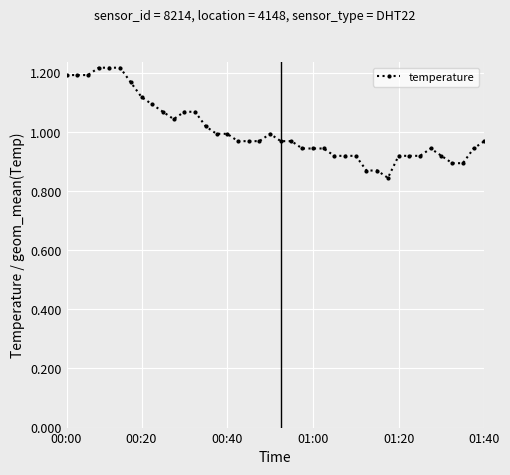

What is the difference between the maximum and minimum values?

0.4